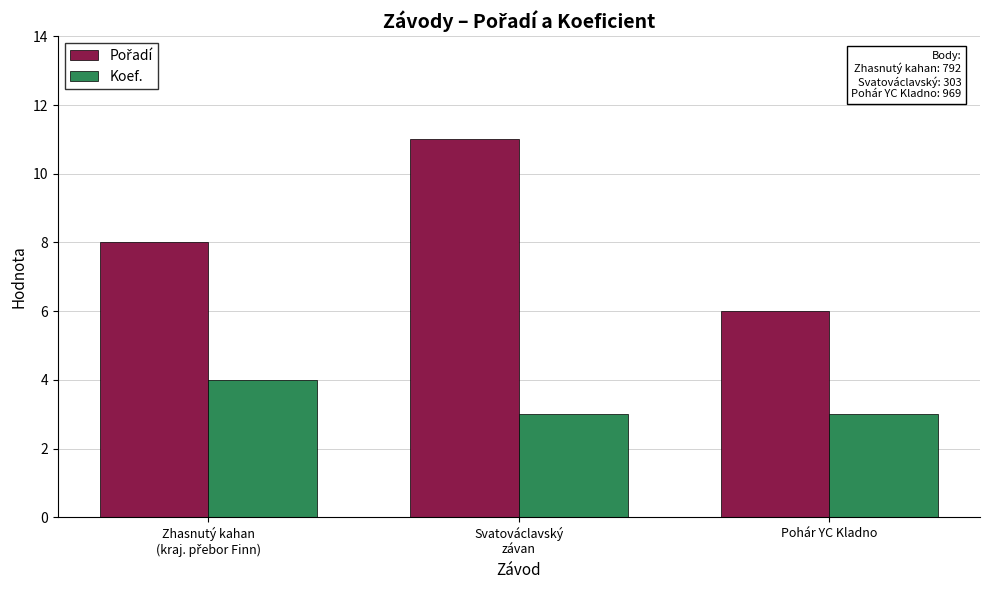

What is the average value of the Koef. series?

3